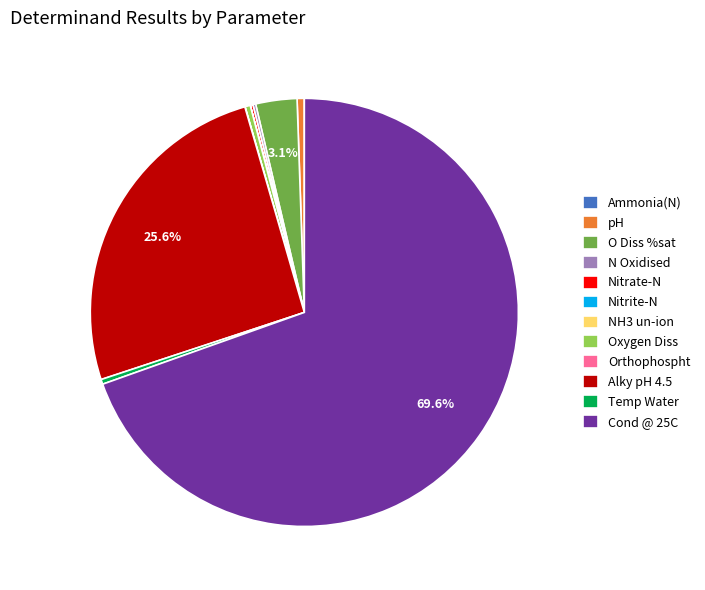

Is the sum of Cond @ 25C and pH greater than half?

Yes